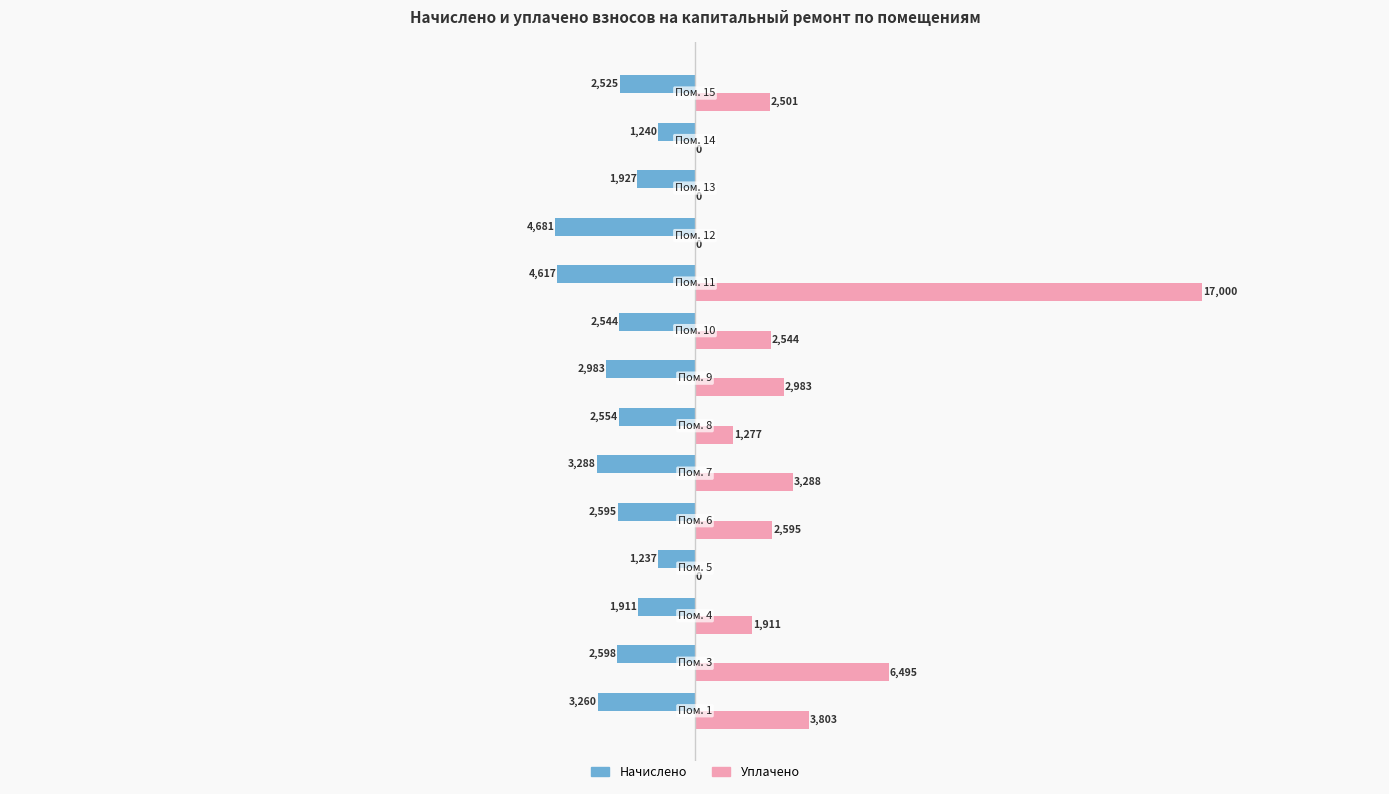

What is the greatest value displayed?

17000.0